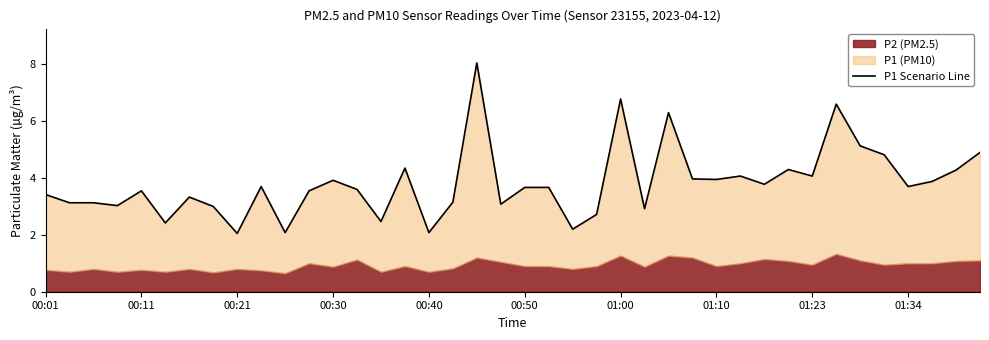

True or false: the data has more than 2 interior local peaks.

True